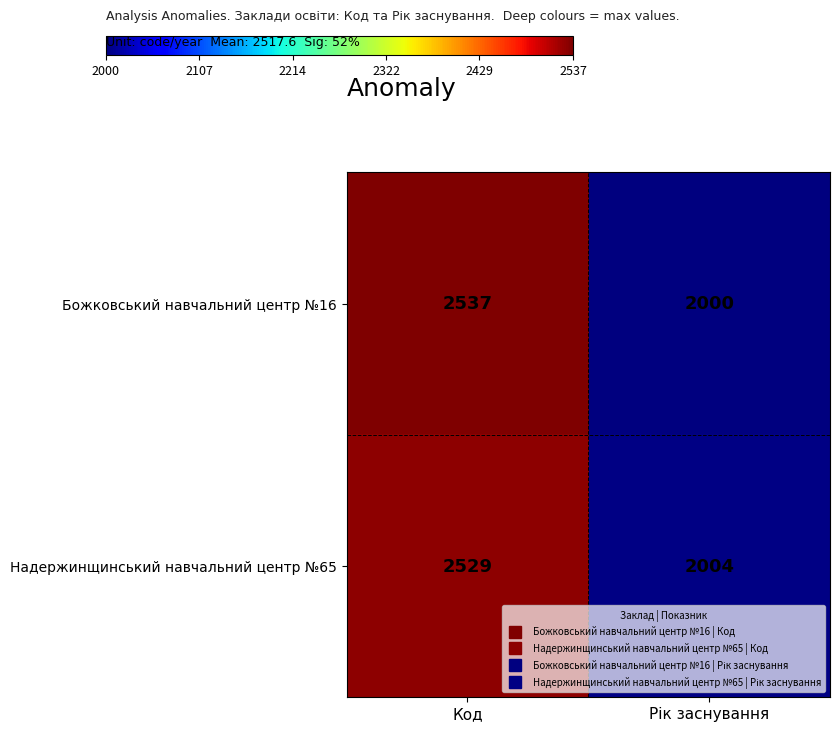

The Божковський навчальний центр №16 series shows 4520 at Код. True or false?

False